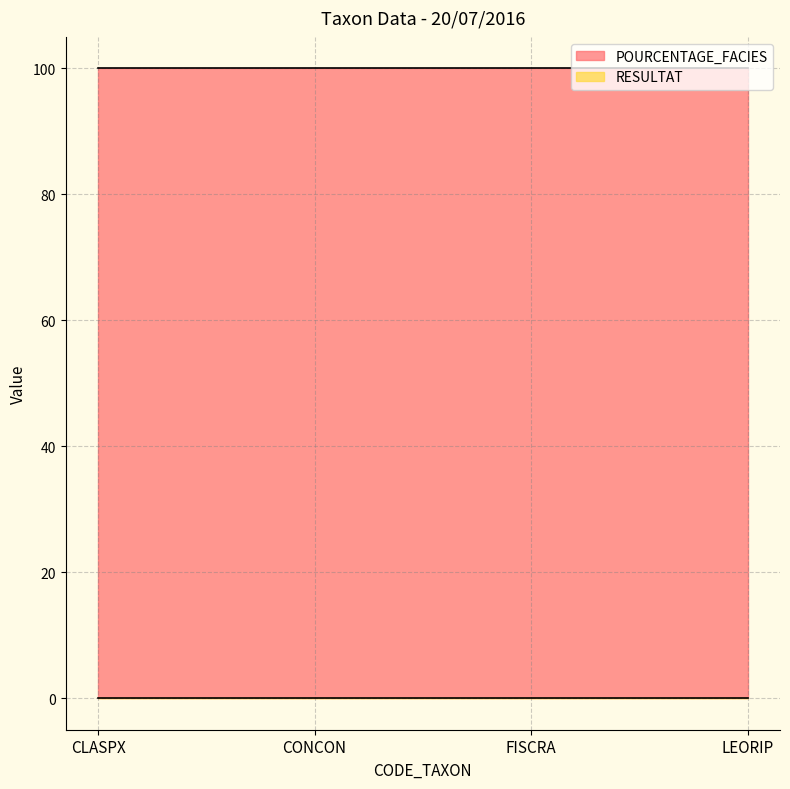

Is the value of RESULTAT at CLASPX greater than the value of POURCENTAGE_FACIES at CLASPX?

No